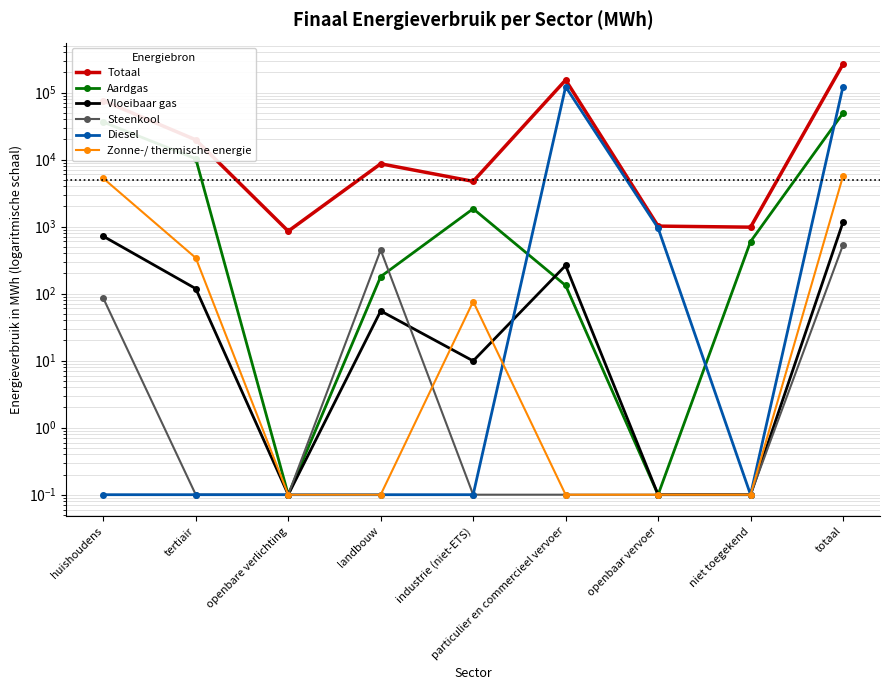

How many lines are shown in the chart?

6